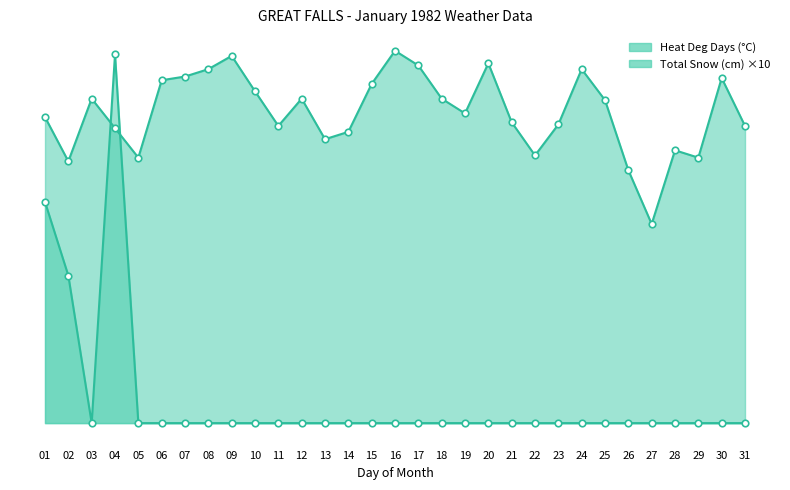

Which series has the largest total across all categories?

Heat Deg Days (°C)